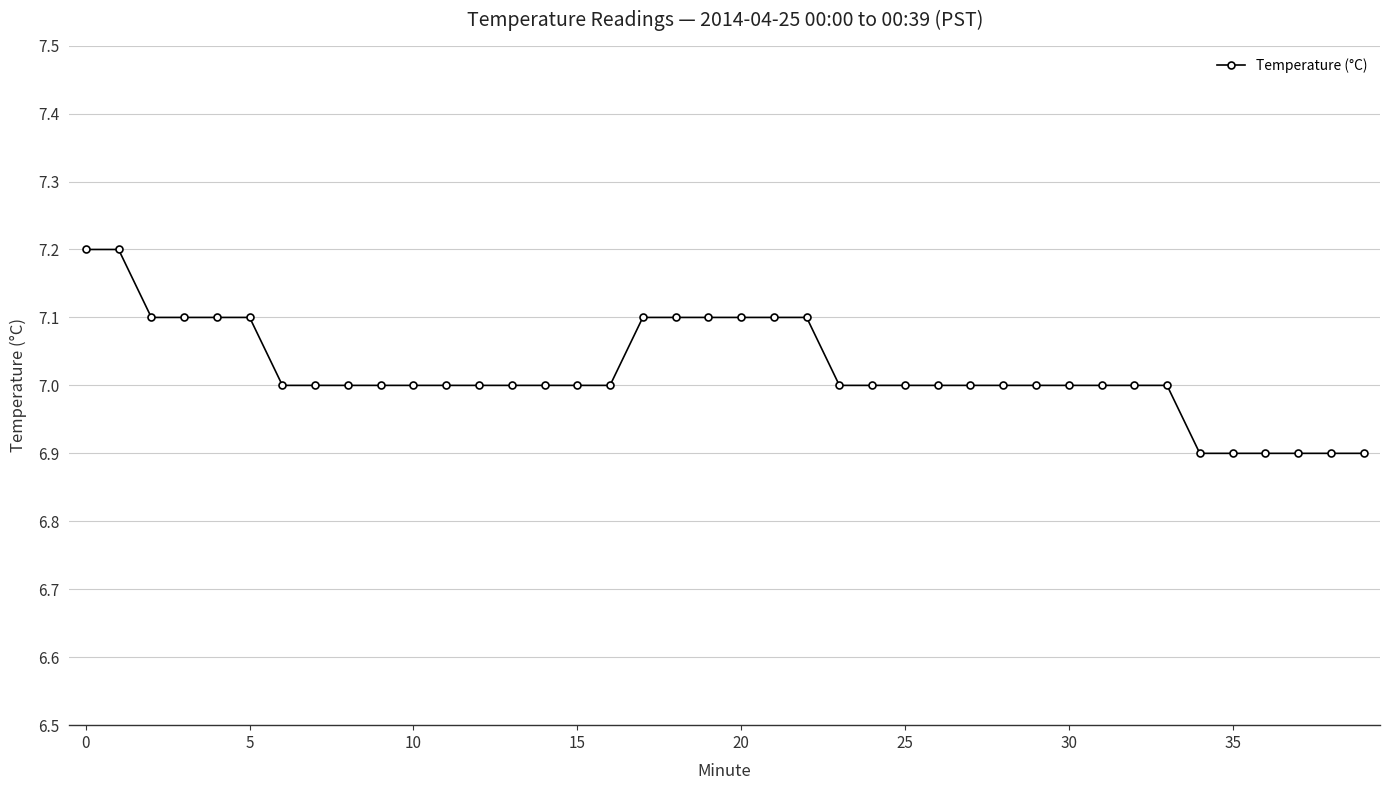

What is the maximum value shown in the chart?

7.2